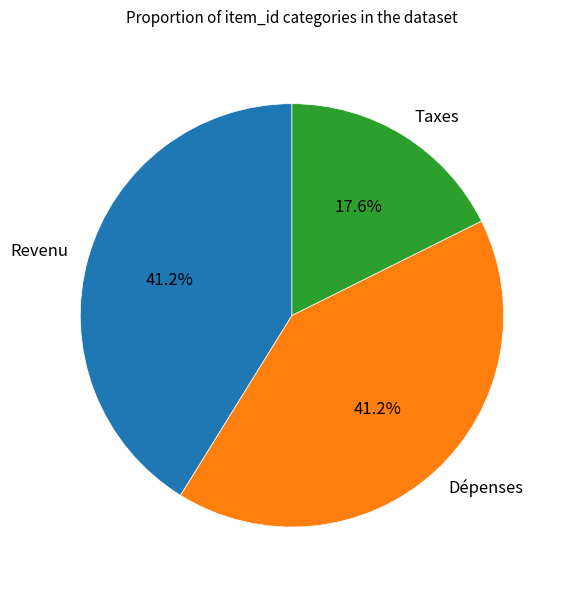

Which slice is the smallest?

Taxes